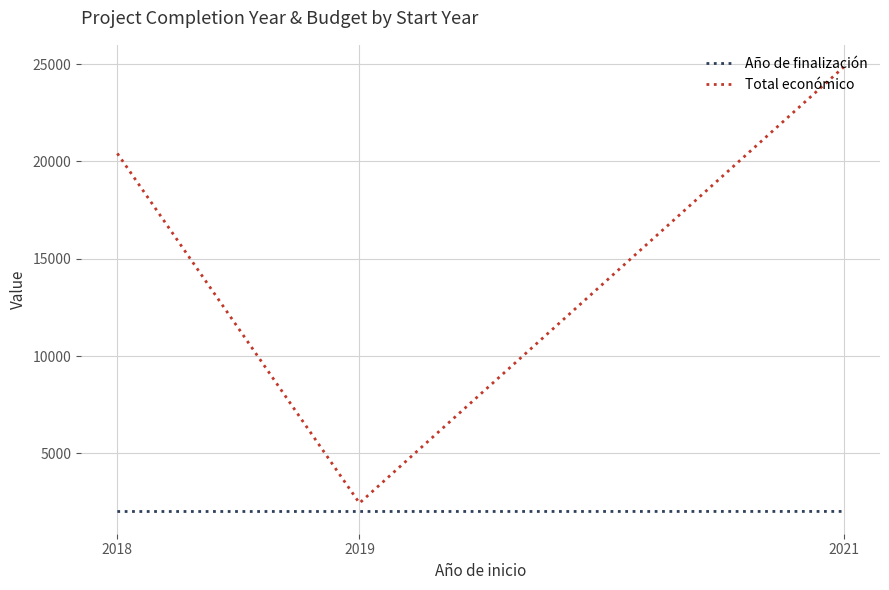

How many series are shown in this chart?

2